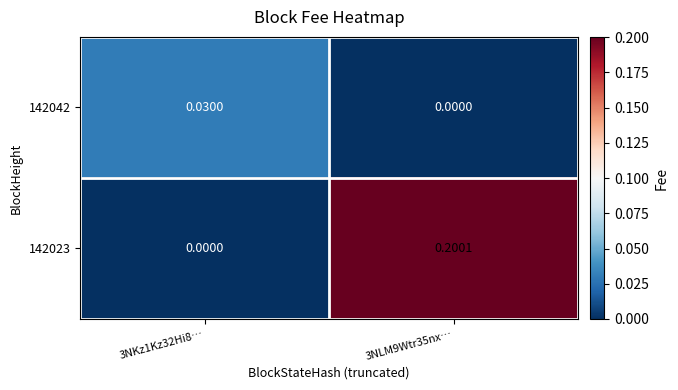

Is the value of 142023 at 3NLM9Wtr35nx… greater than the value of 142042 at 3NLM9Wtr35nx…?

Yes